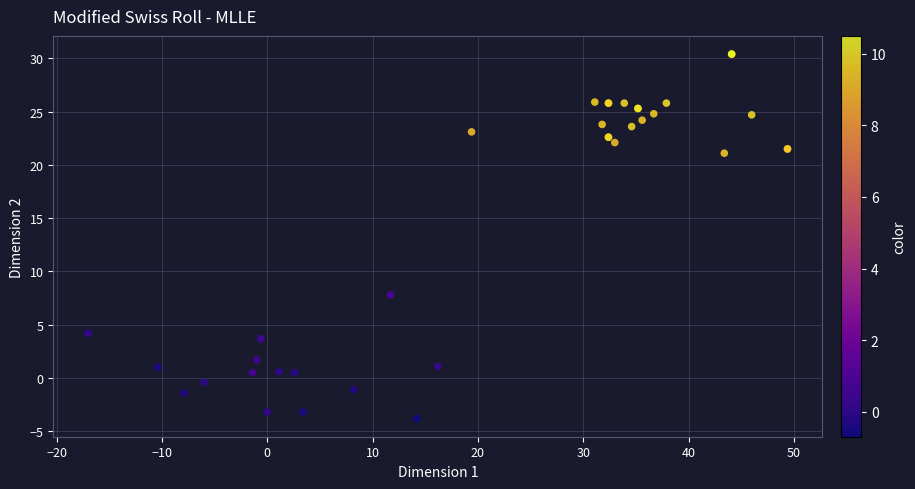

What Y value in the scatter plot is closest to 13?

7.8